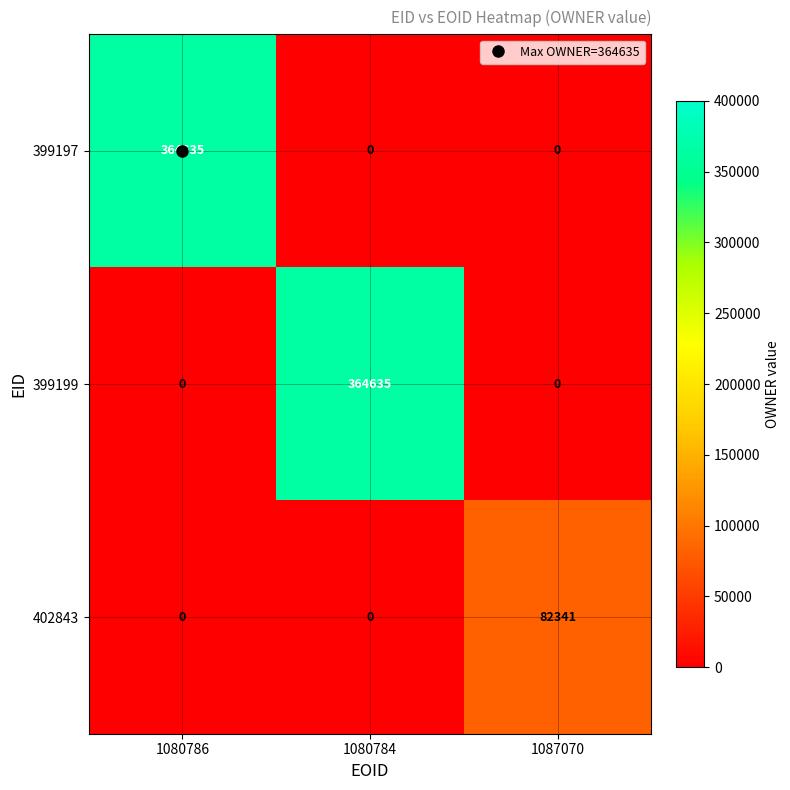

What is the sum of the 402843 values at 1087070 and 1080784?

82341